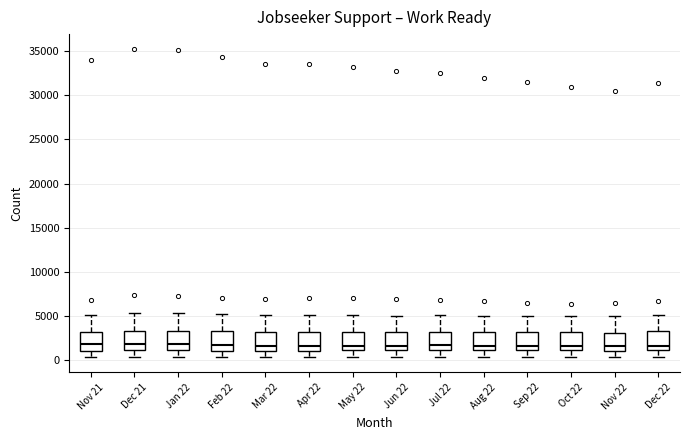

Reading left to right, read every box against the y-axis: the position of its median line, the range the box covers, and the ends of its whiskers. The values are not printed on the chart, so give them approximately, as read against the axis.

Nov 21: median 1500, box 1000 to 3000, whiskers 500 to 5000
Dec 21: median 2000, box 1000 to 3000, whiskers 500 to 5500
Jan 22: median 2000, box 1000 to 3000, whiskers 500 to 5500
Feb 22: median 1500, box 1000 to 3000, whiskers 500 to 5000
Mar 22: median 1500, box 1000 to 3000, whiskers 500 to 5000
Apr 22: median 1500, box 1000 to 3000, whiskers 500 to 5000
May 22: median 1500, box 1000 to 3000, whiskers 500 to 5000
Jun 22: median 1500, box 1000 to 3000, whiskers 500 to 5000
Jul 22: median 1500, box 1000 to 3000, whiskers 500 to 5000
Aug 22: median 1500, box 1000 to 3000, whiskers 500 to 5000
Sep 22: median 1500, box 1000 to 3000, whiskers 500 to 5000
Oct 22: median 1500, box 1000 to 3000, whiskers 500 to 5000
Nov 22: median 1500, box 1000 to 3000, whiskers 500 to 5000
Dec 22: median 1500, box 1000 to 3000, whiskers 500 to 5000